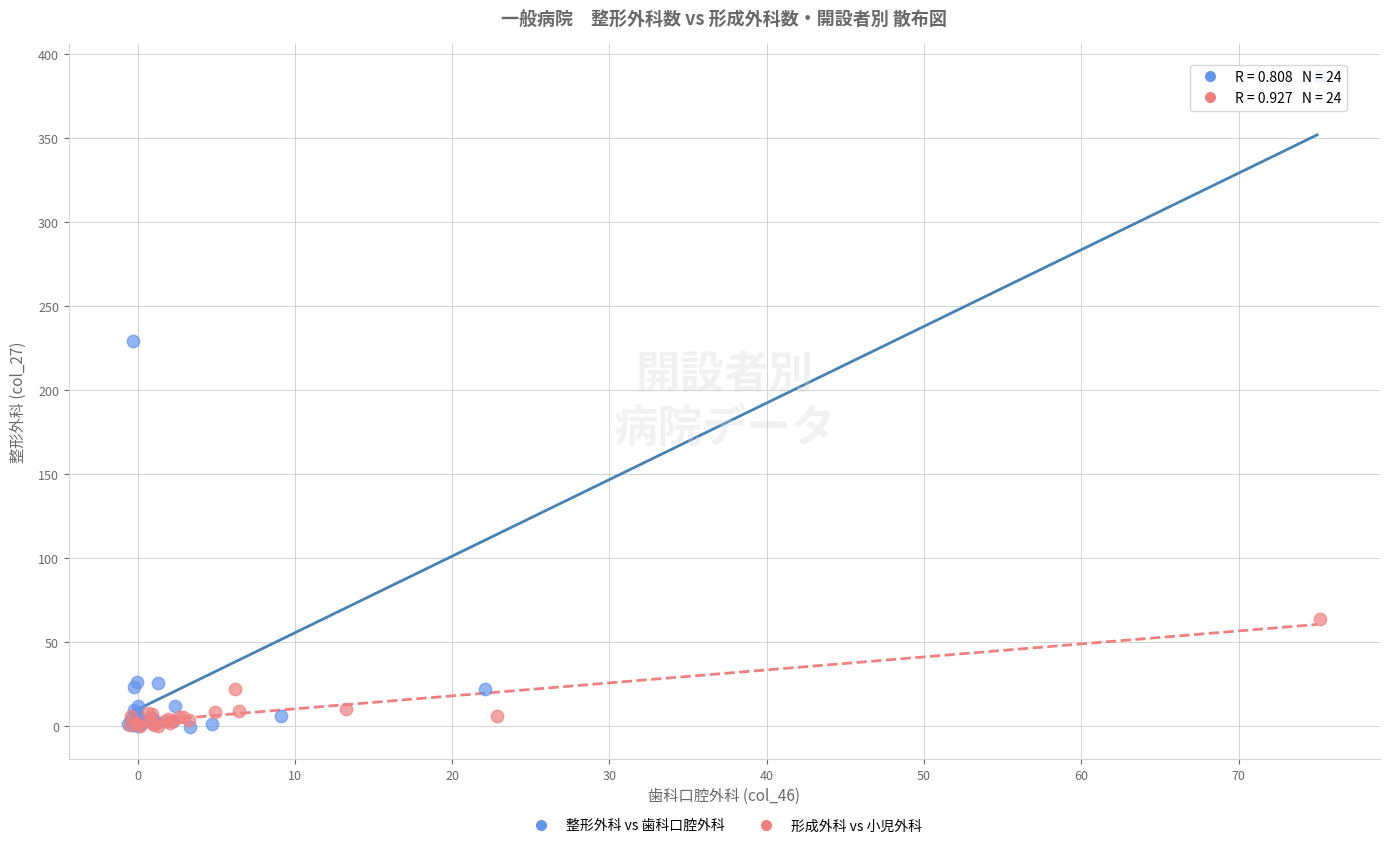

Which series has the largest Y range (max minus min)?

整形外科 vs 歯科口腔外科